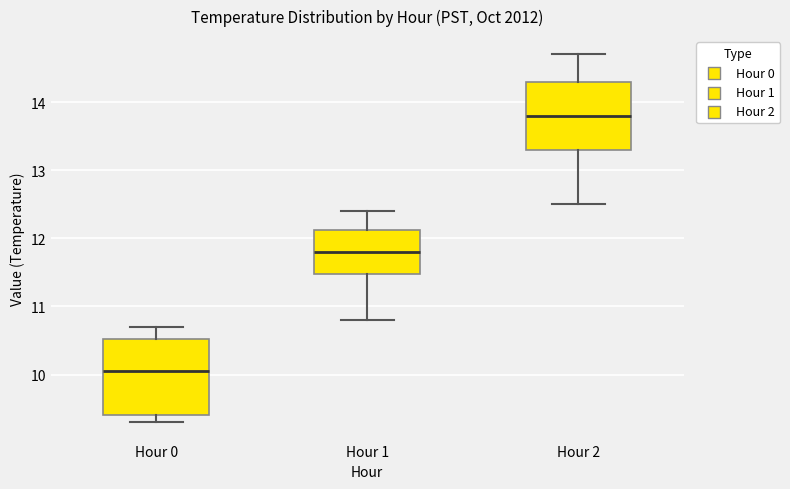

Reading left to right, read every box against the y-axis: the position of its median line, the range the box covers, and the ends of its whiskers. The values are not printed on the chart, so give them approximately, as read against the axis.

Hour 0: median 10.1, box 9.4 to 10.5, whiskers 9.3 to 10.7
Hour 1: median 11.8, box 11.5 to 12.1, whiskers 10.8 to 12.4
Hour 2: median 13.8, box 13.3 to 14.3, whiskers 12.5 to 14.7